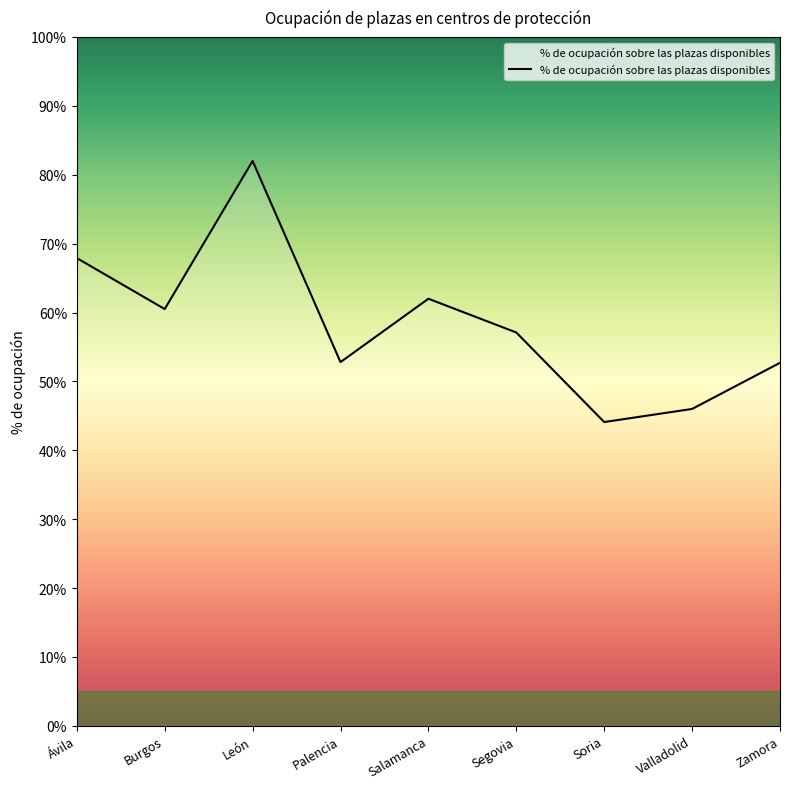

At which category does the data reach its first local valley?

Burgos